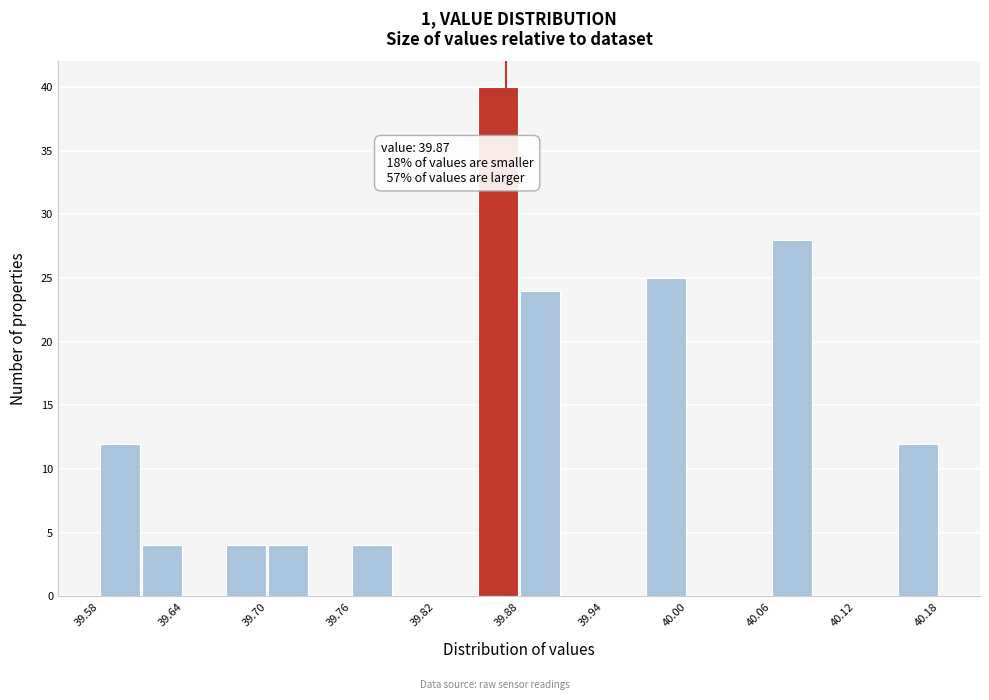

Read against the x-axis, roughly where is the centre of the tallest bar?

39.86